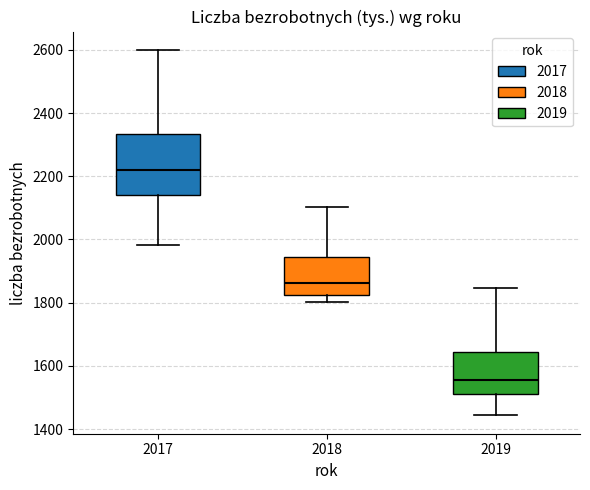

Comparing the boxes themselves (not the whiskers), which one is the tallest?

2017